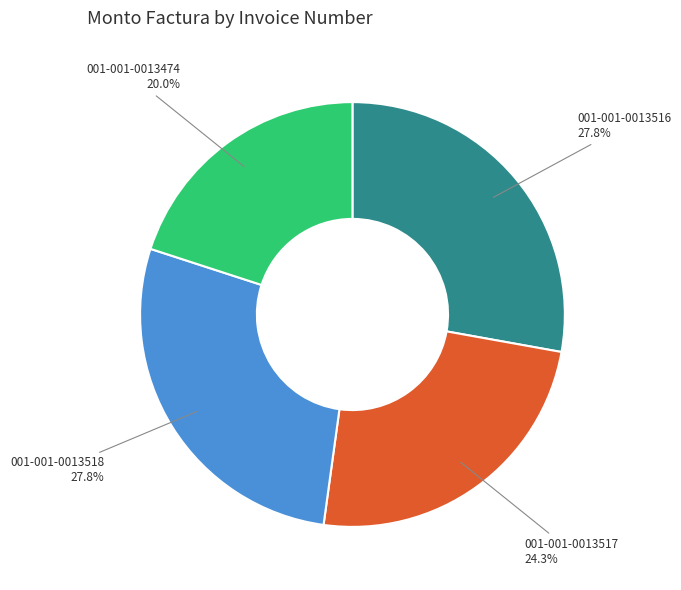

What is the smallest slice in the pie chart?

001-001-0013474